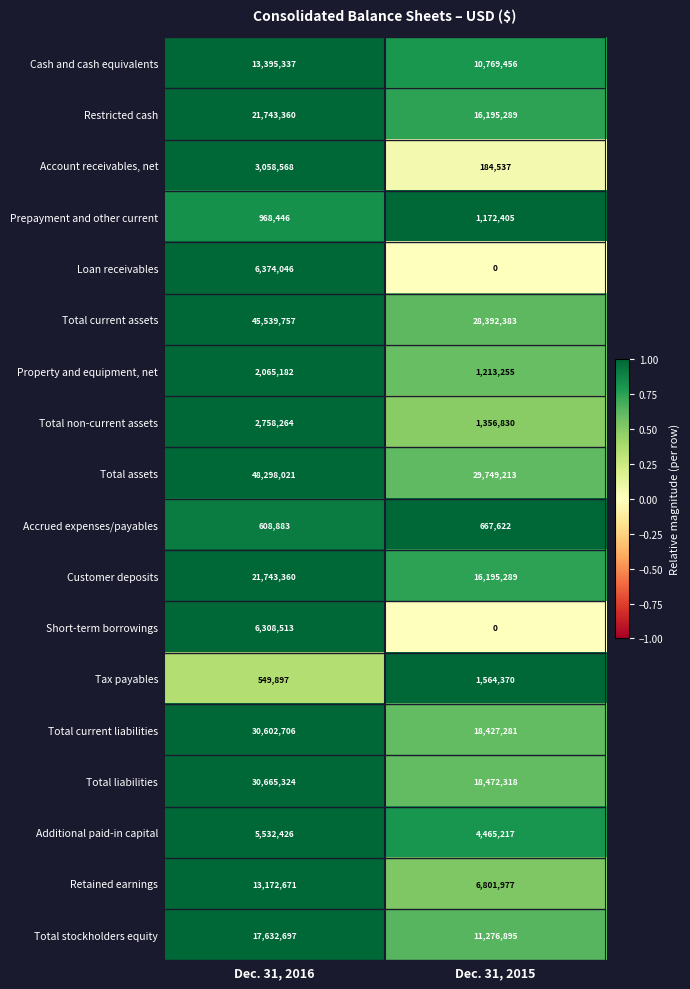

What is the sum of all Additional paid-in capital values?

9997643